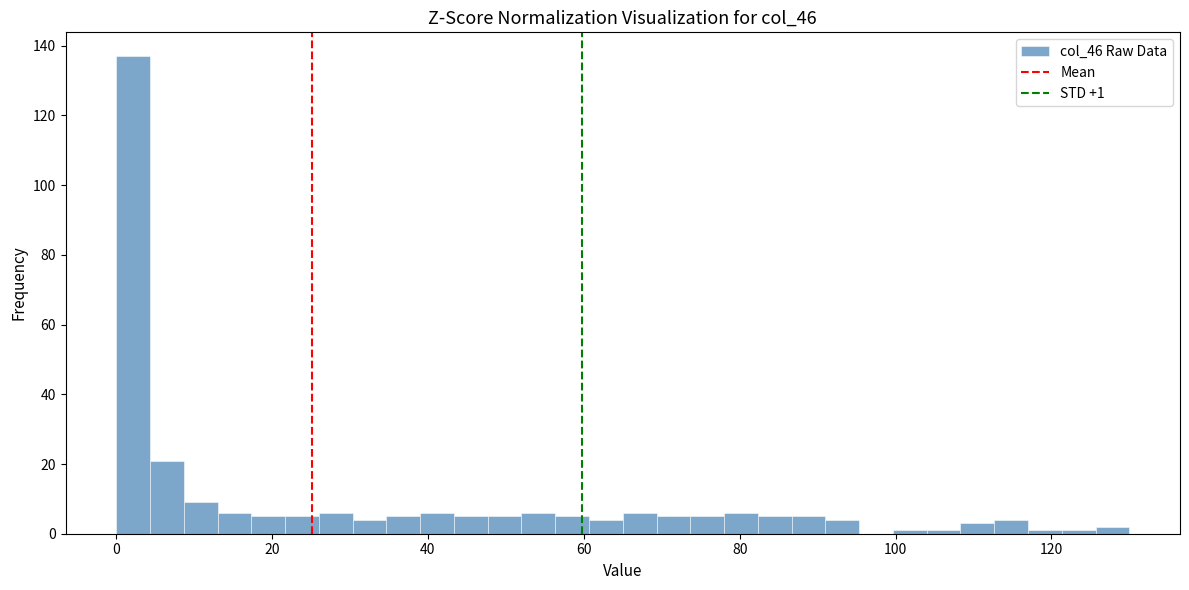

Around what value on the x-axis is the tallest bar? Give the approximate position of its centre, as read against the axis.

2